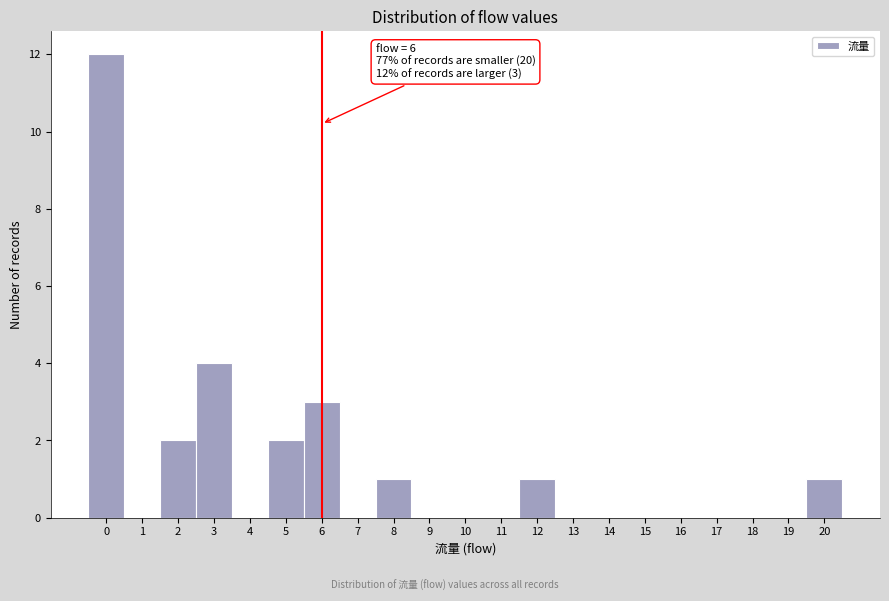

Over which range of the x-axis is the bar tallest?

-0.5 to 0.5